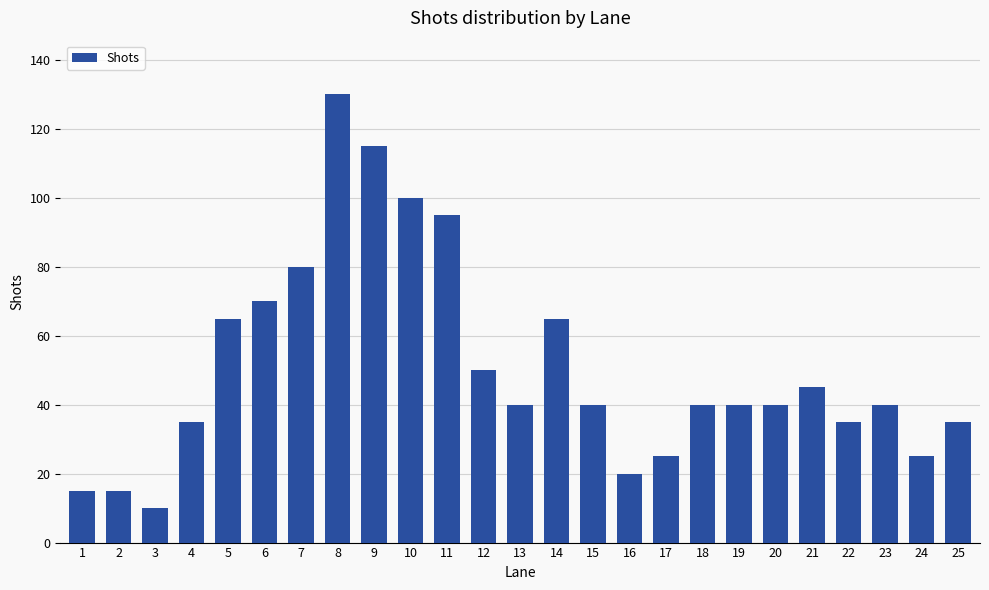

The chart shows a value of 29 at 14. True or false?

False